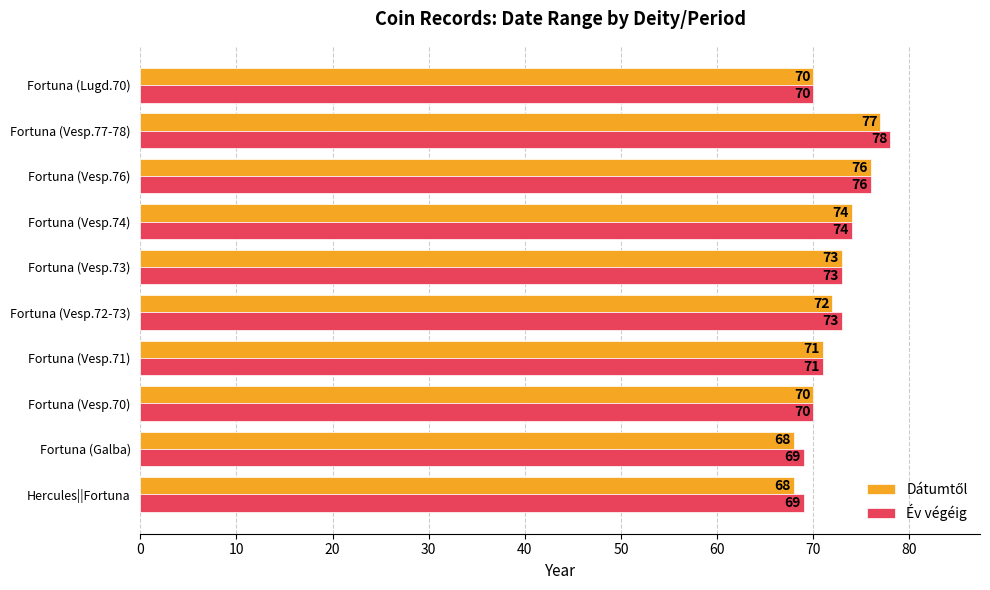

What is the difference between the Év végéig values at Fortuna (Vesp.76) and Fortuna (Vesp.72-73)?

3